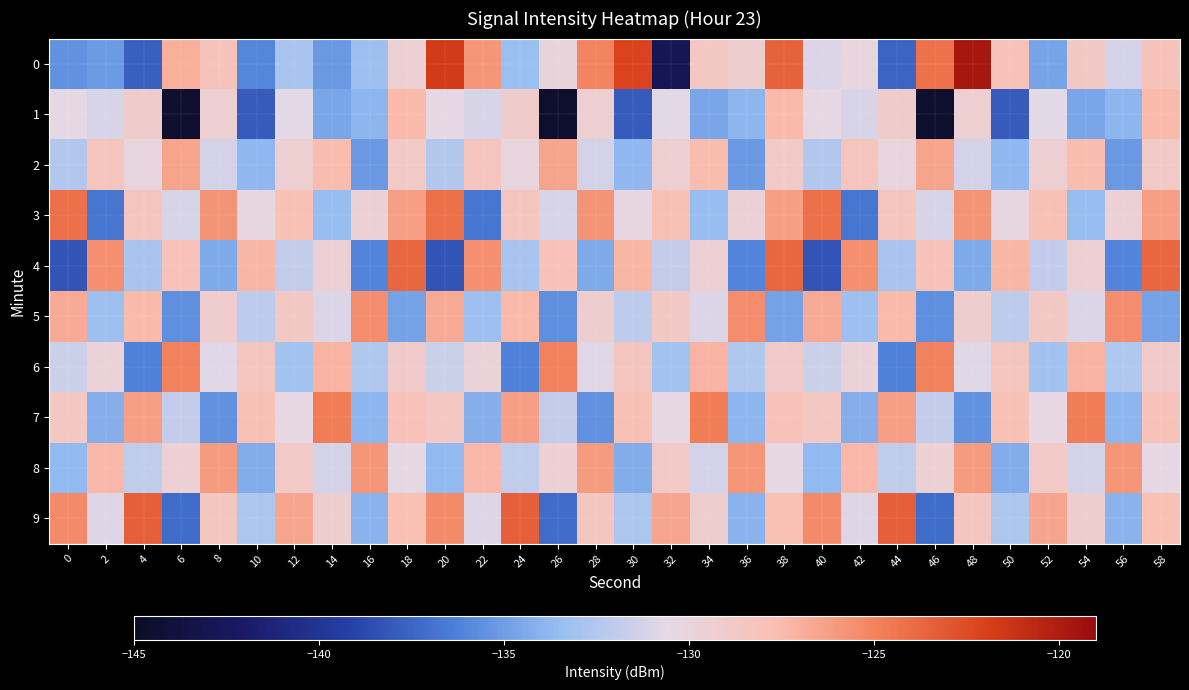

At 58, list the series in order from largest to smallest.

4, 3, 1, 9, 0, 7, 2, 6, 8, 5